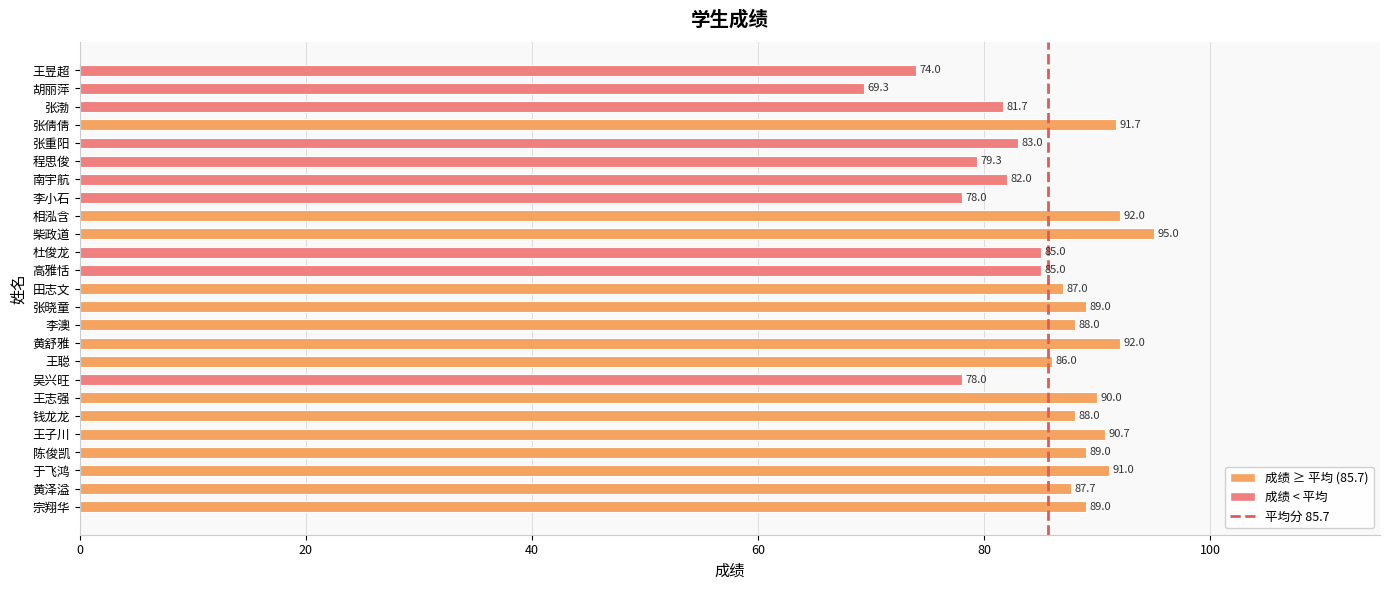

The chart shows a value of 92.0 at 黄舒雅. True or false?

True